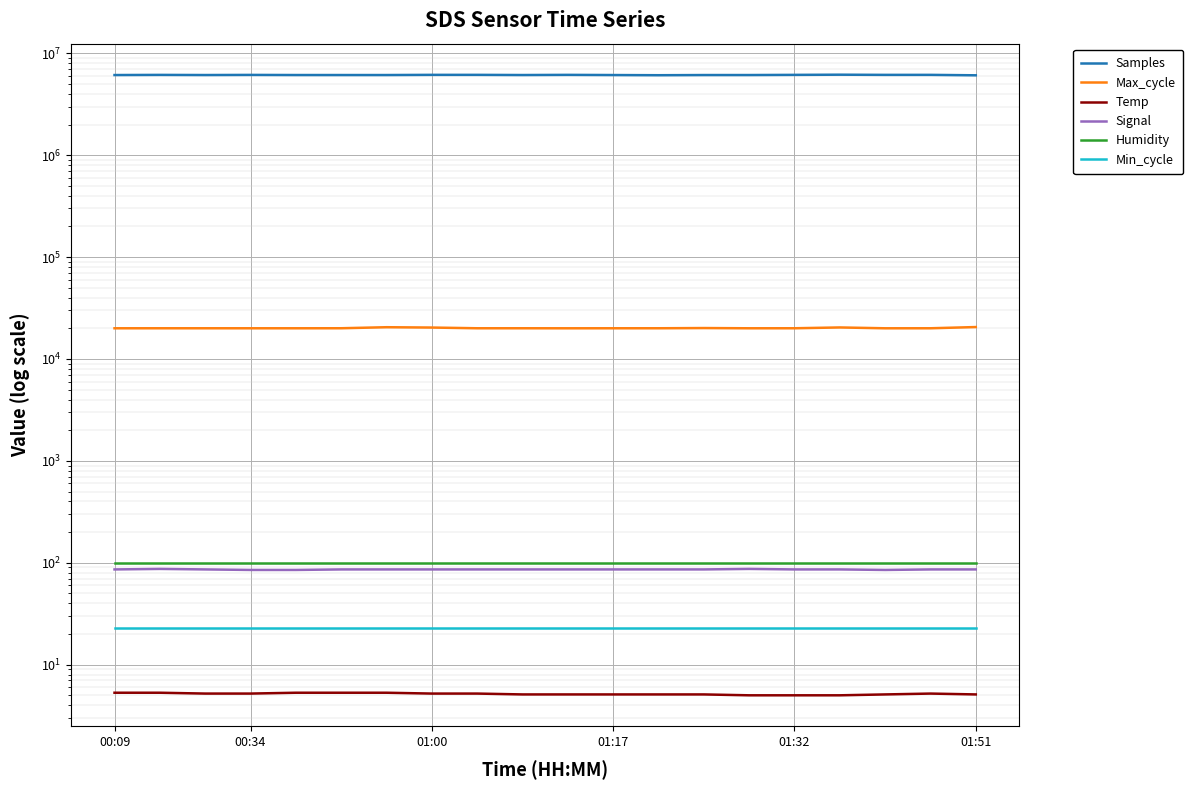

What are all the series names shown in the legend?

Samples, Max_cycle, Temp, Signal, Humidity, Min_cycle